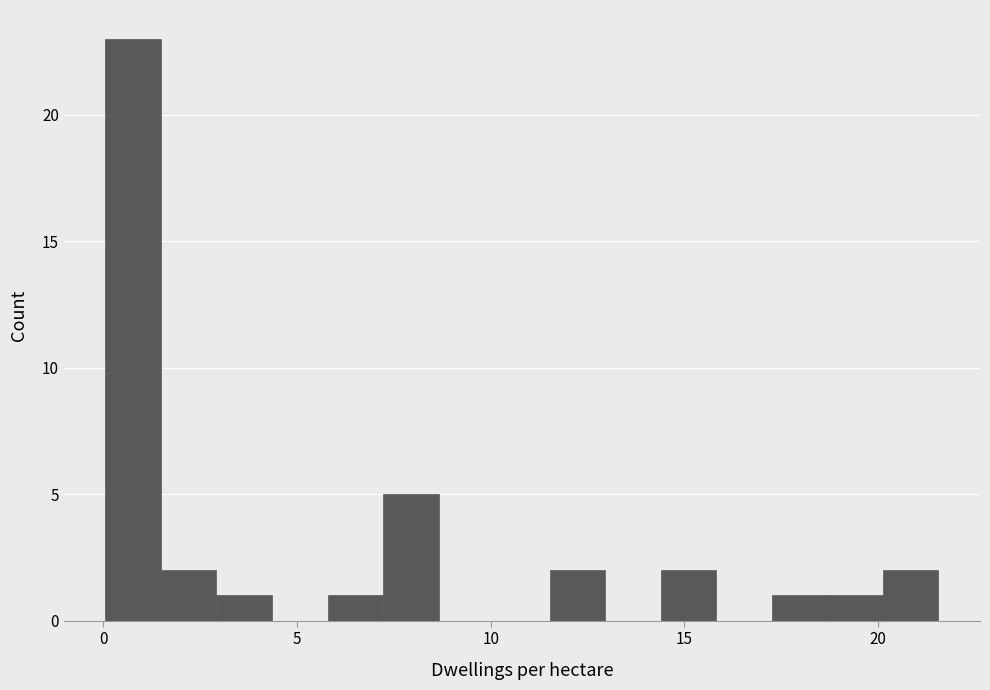

Around what value on the x-axis is the tallest bar? Give the approximate position of its centre, as read against the axis.

1.0